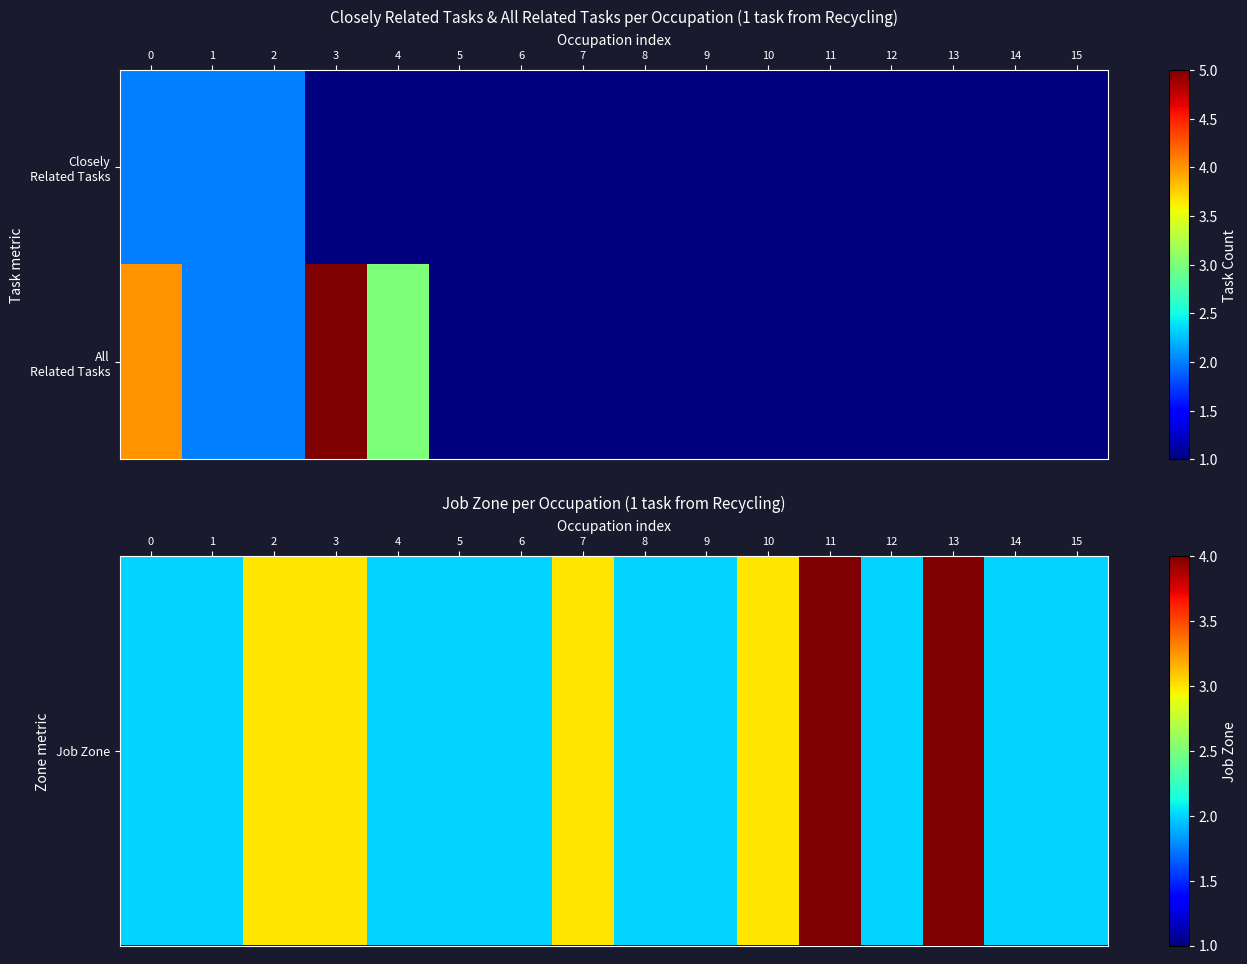

What is the difference between the highest and lowest values at 11?

3